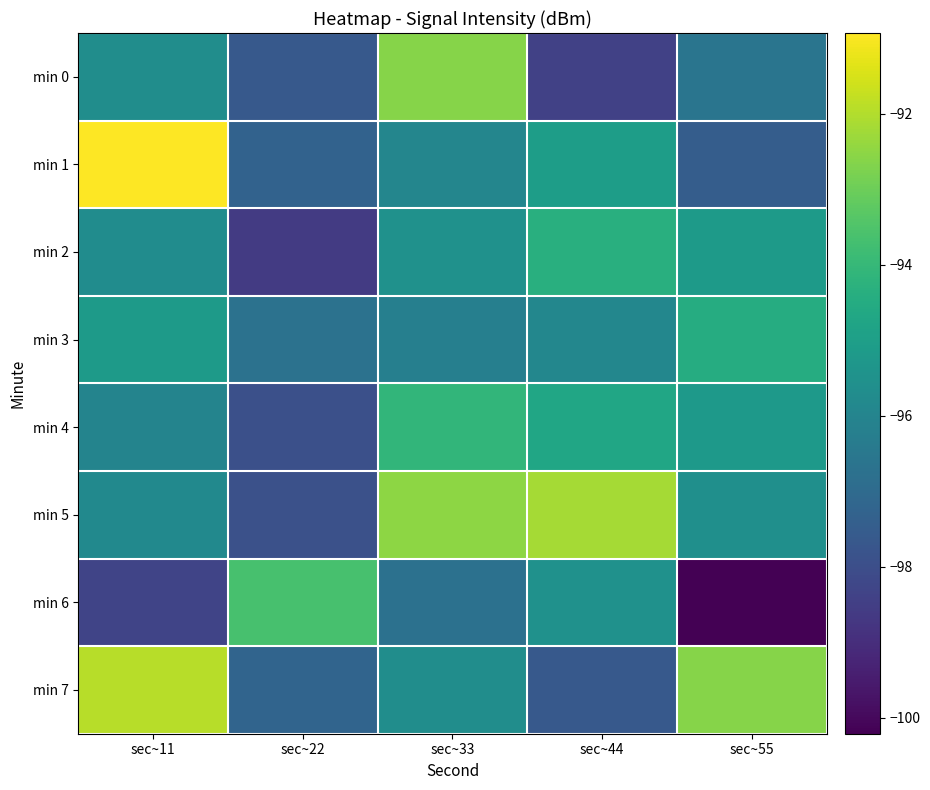

Which label corresponds to the smallest value in the chart?

sec~55